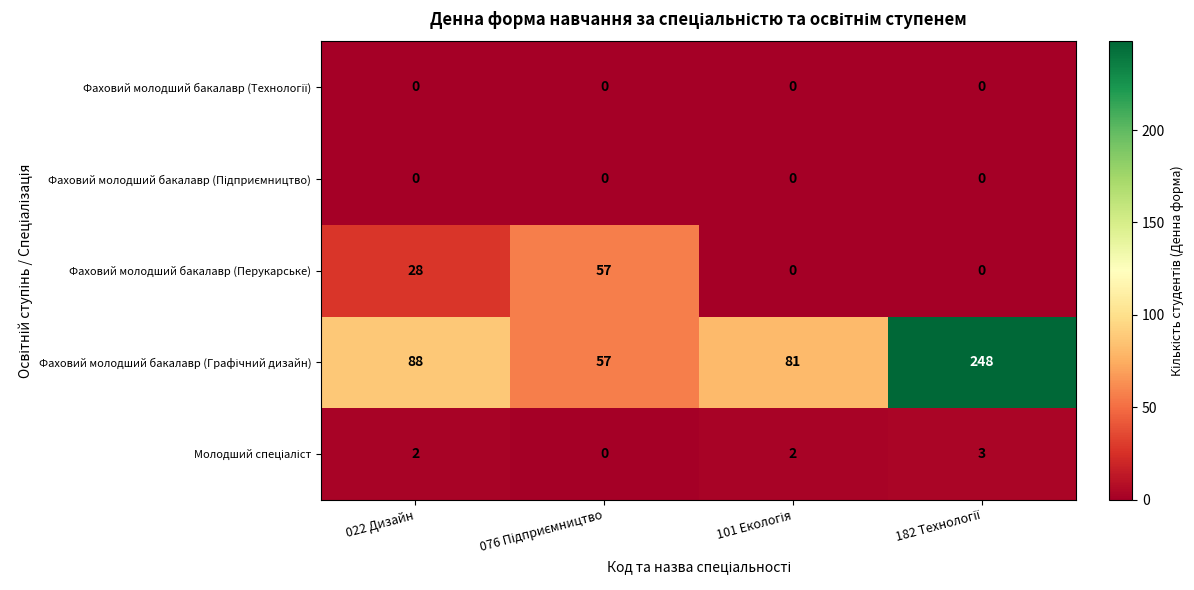

What is the spread (max minus min) of values at 022 Дизайн?

88